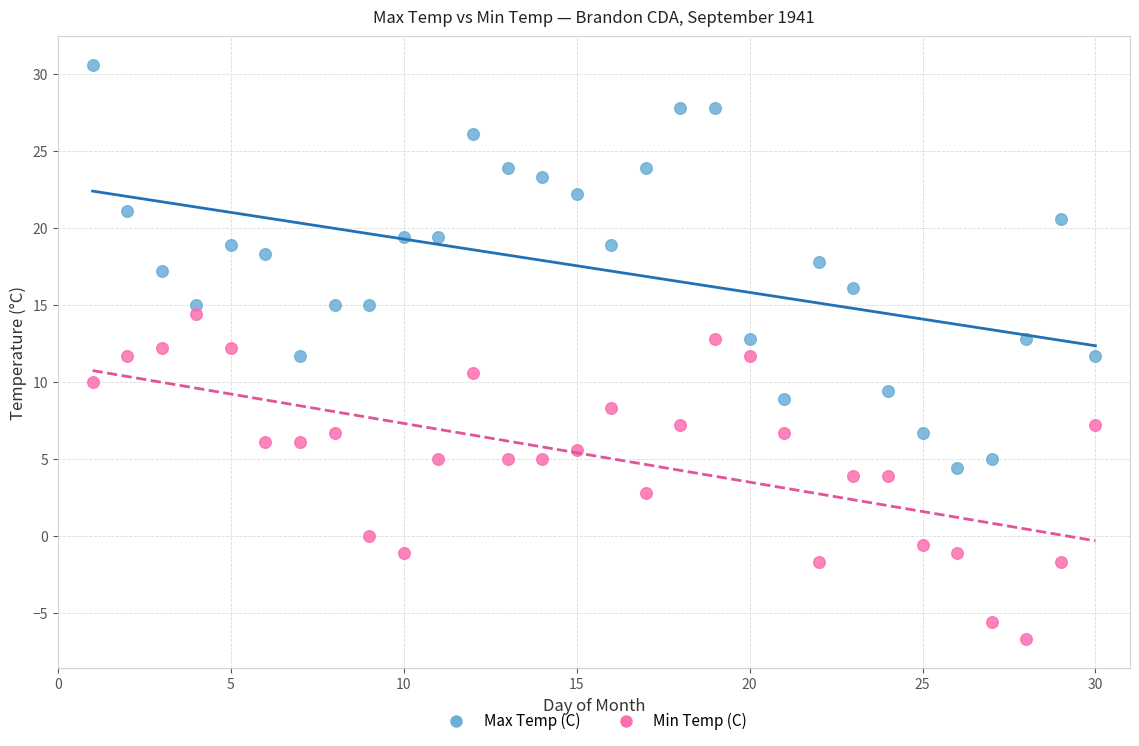

Which series contains the highest Y value?

Max Temp (C)